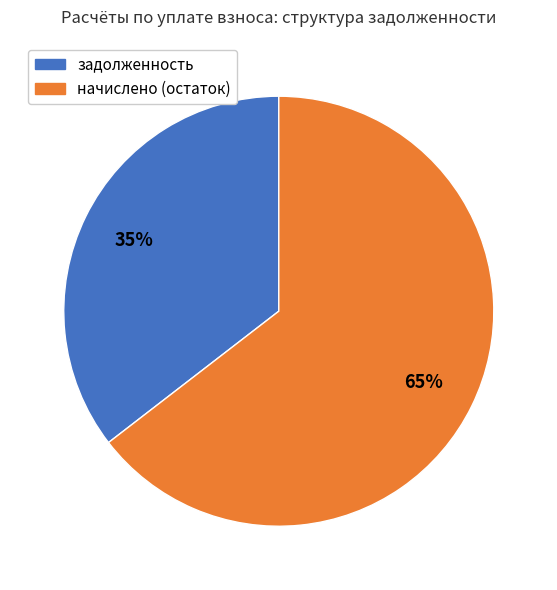

To the nearest percent, what is the average slice percentage?

50%